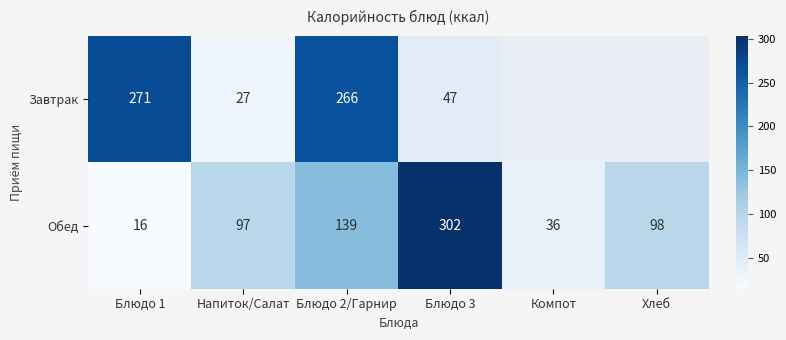

The value of Обед at Блюдо 3 is 104.8. True or false?

False